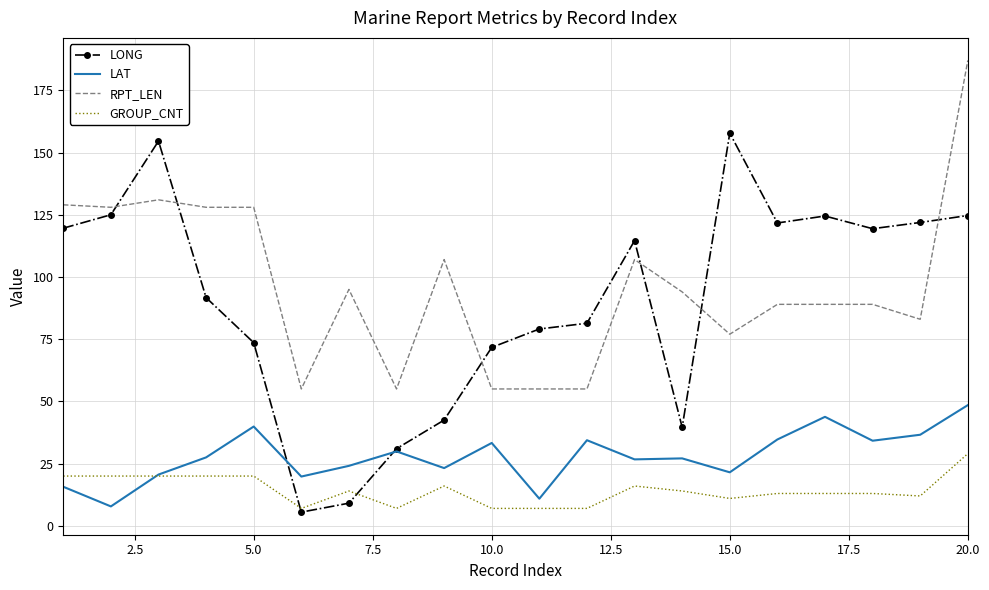

Which series has the widest spread of values?

LONG